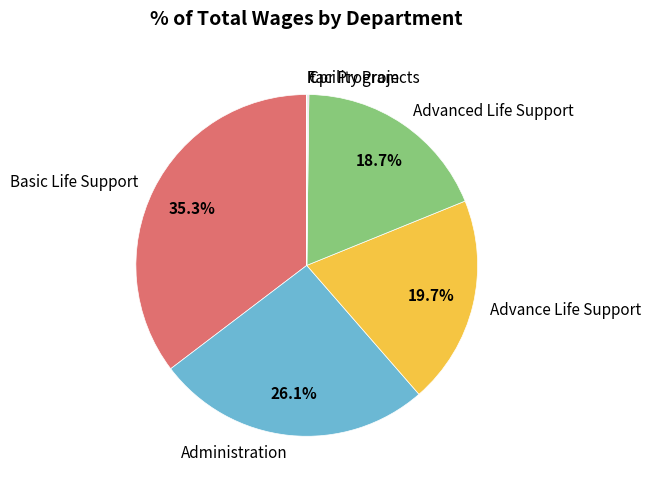

What is the largest slice in the pie chart?

Basic Life Support